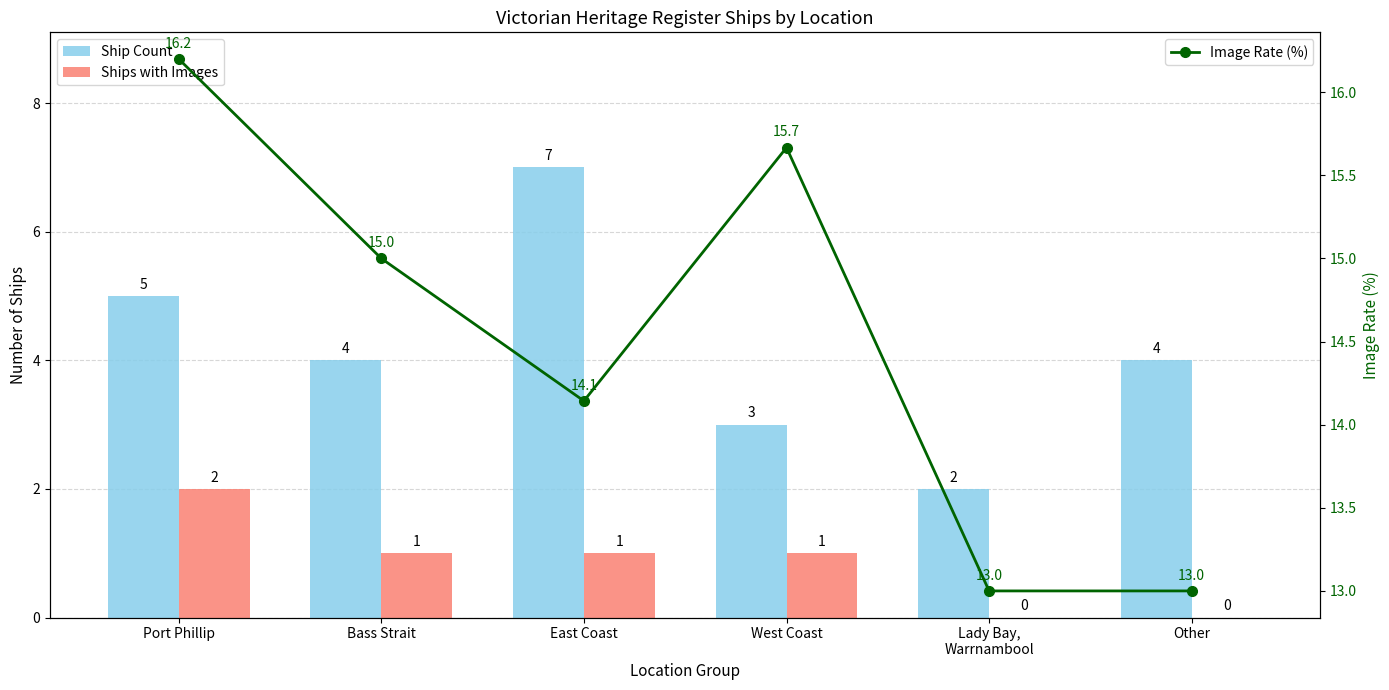

The Ship Count series shows 5.2 at Bass Strait. True or false?

False